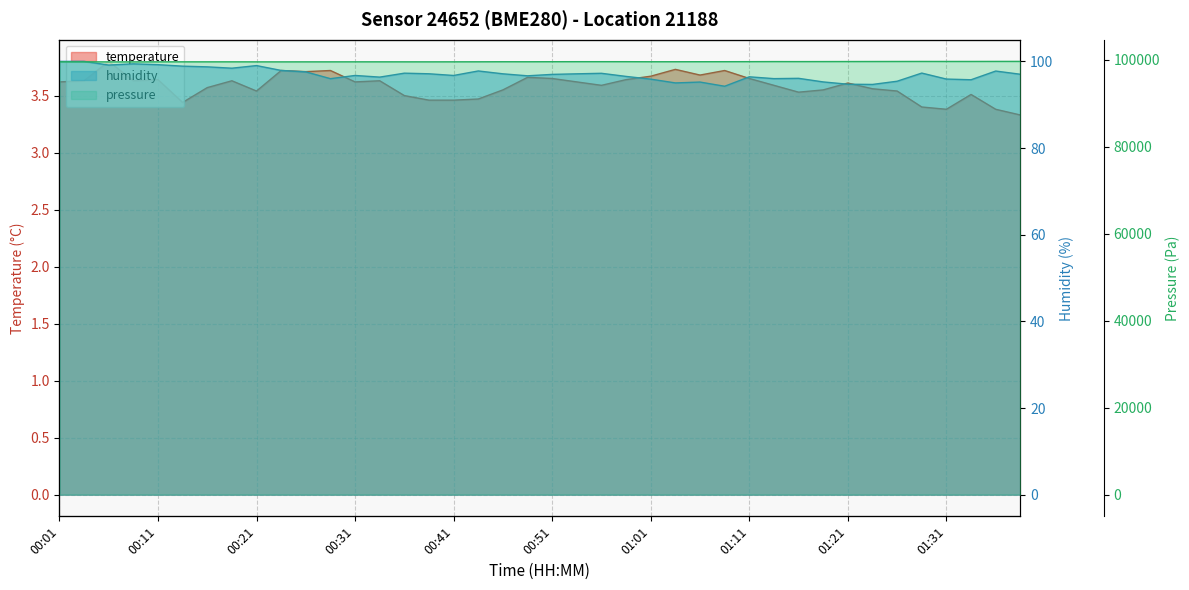

At how many categories does at least one series exceed 30?

40